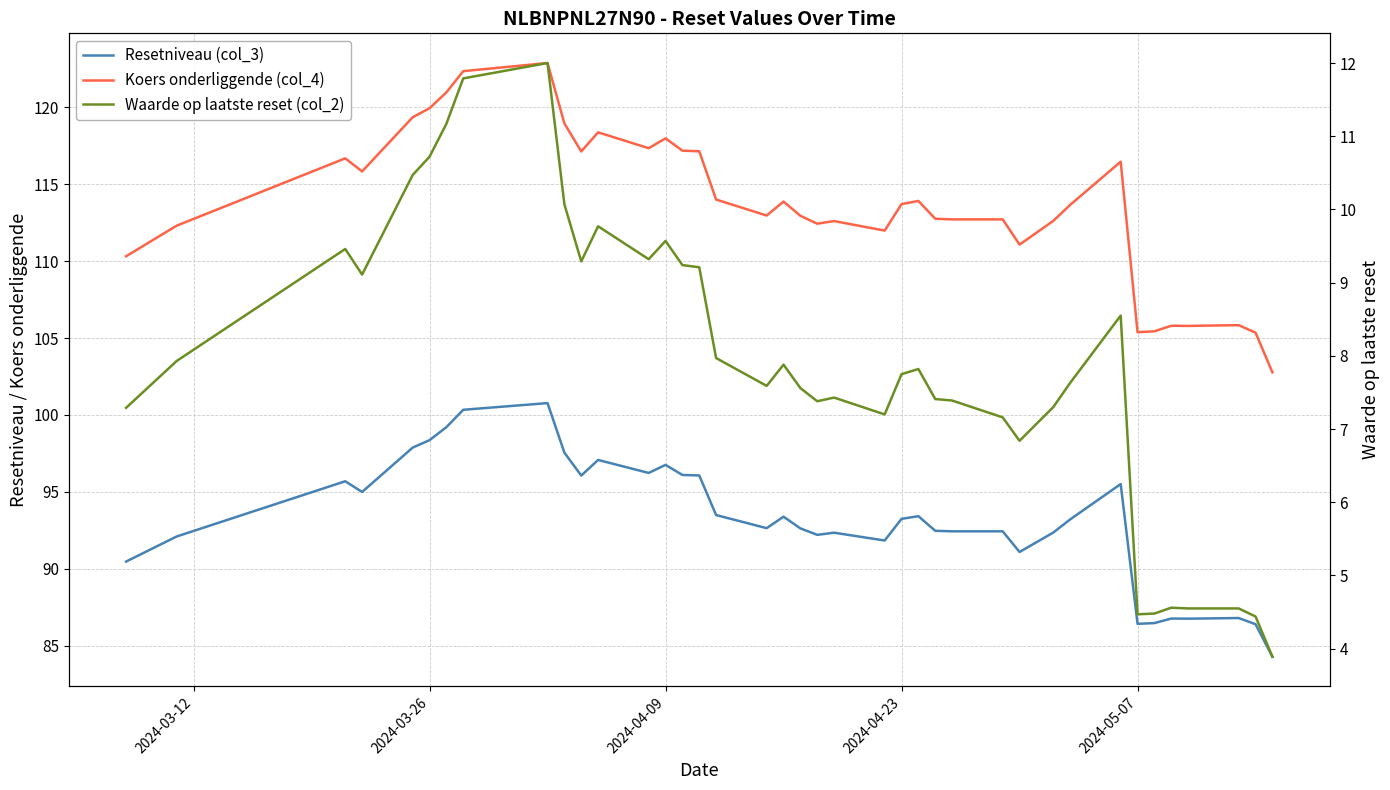

Rank the series by their maximum value, from lowest to highest.

Waarde op laatste reset (col_2), Resetniveau (col_3), Koers onderliggende (col_4)